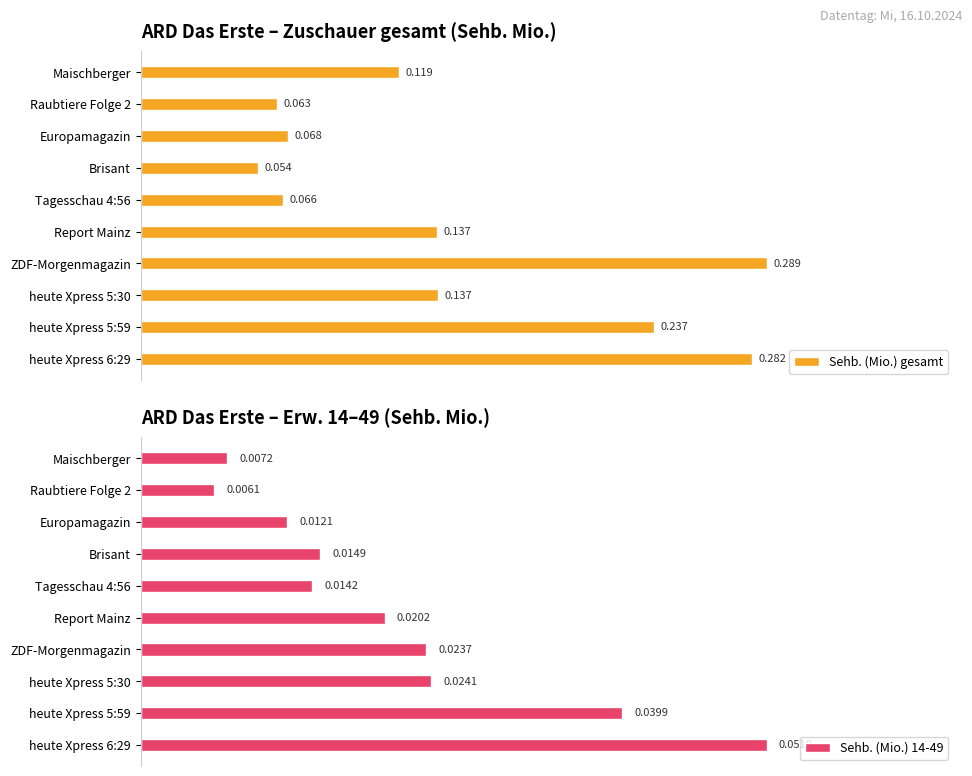

List the series in order of their overall mean, lowest first.

Sehb. (Mio.) 14-49, Sehb. (Mio.) gesamt